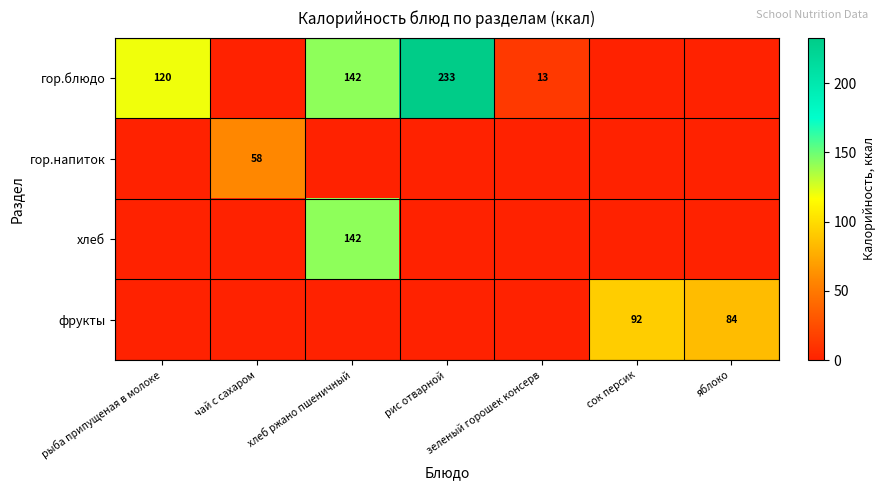

The value of хлеб at хлеб ржано пшеничный is 229. True or false?

False